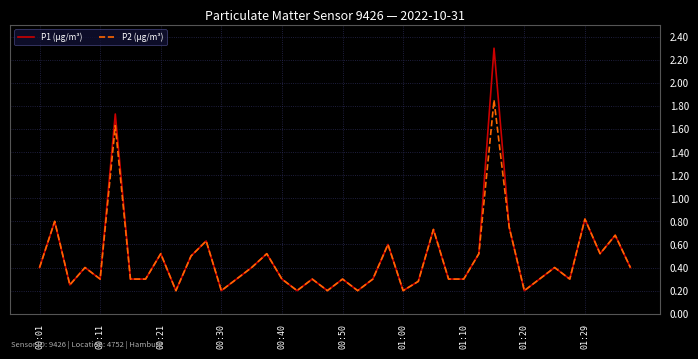

Which series has the widest spread of values?

P1 (µg/m³)